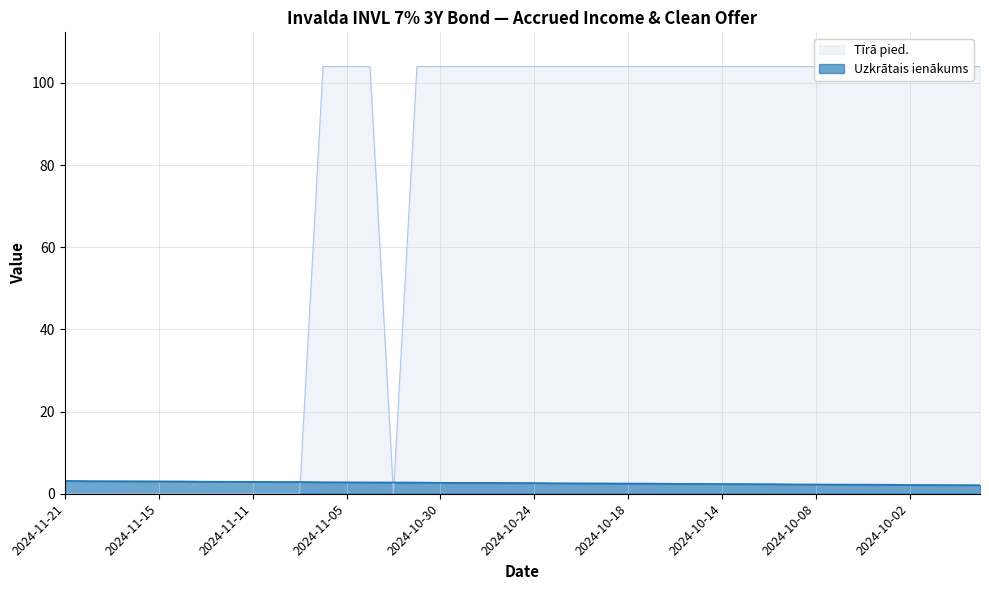

What are all the series names shown in the legend?

Uzkrātais ienākums, Tīrā pied.